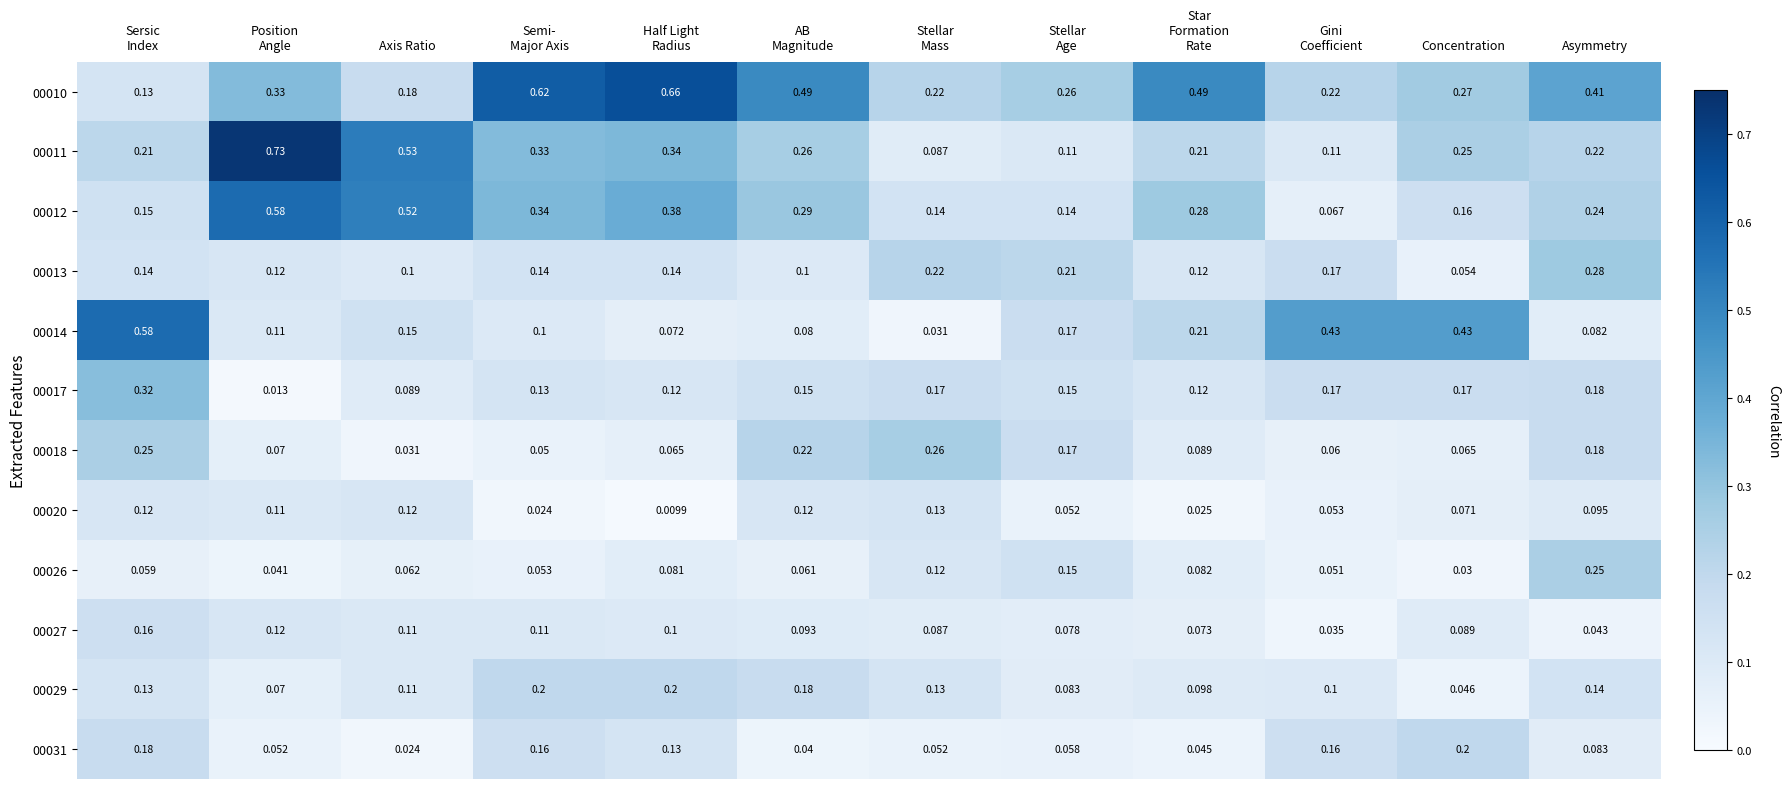

Which category has the highest value in the 00026 series?

Asymmetry